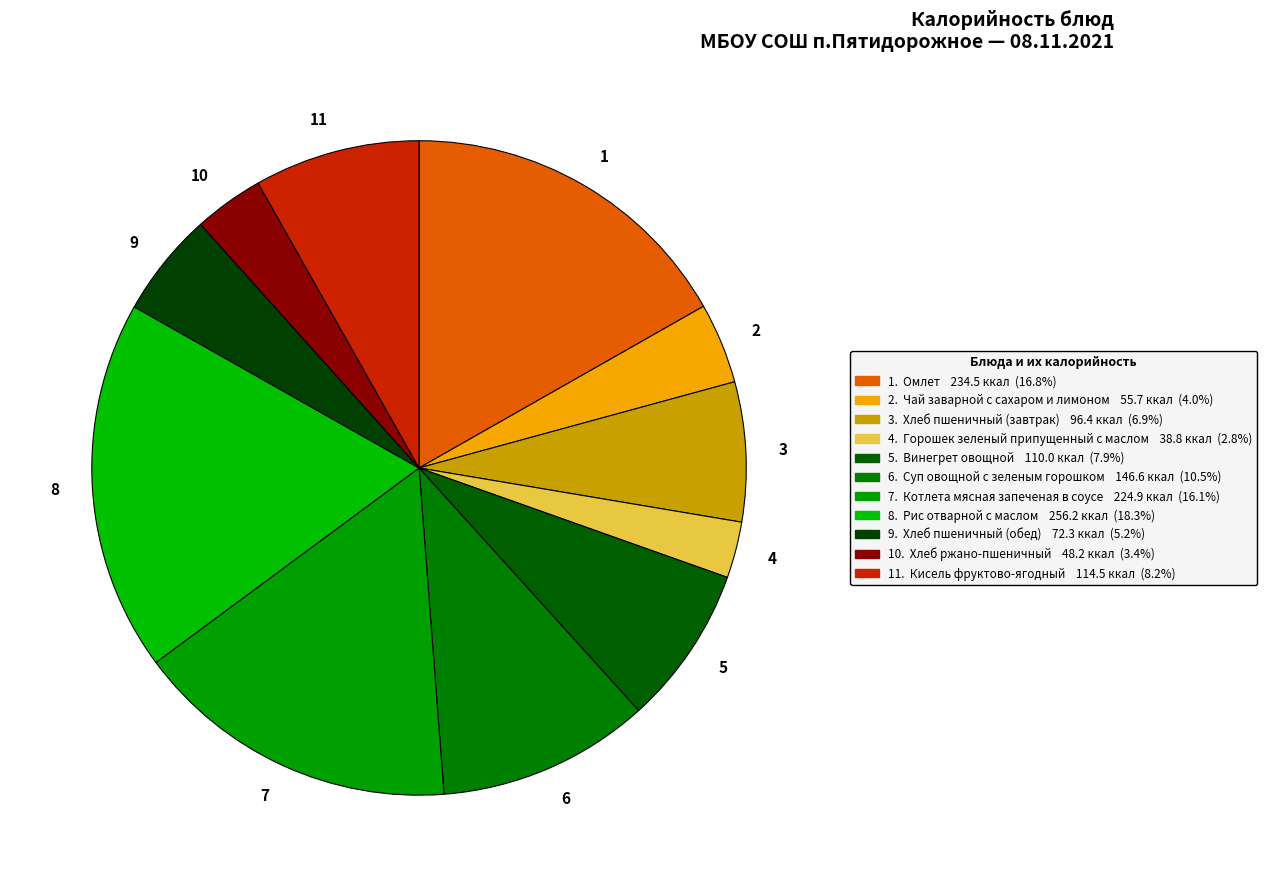

How many segments does this pie chart have?

11